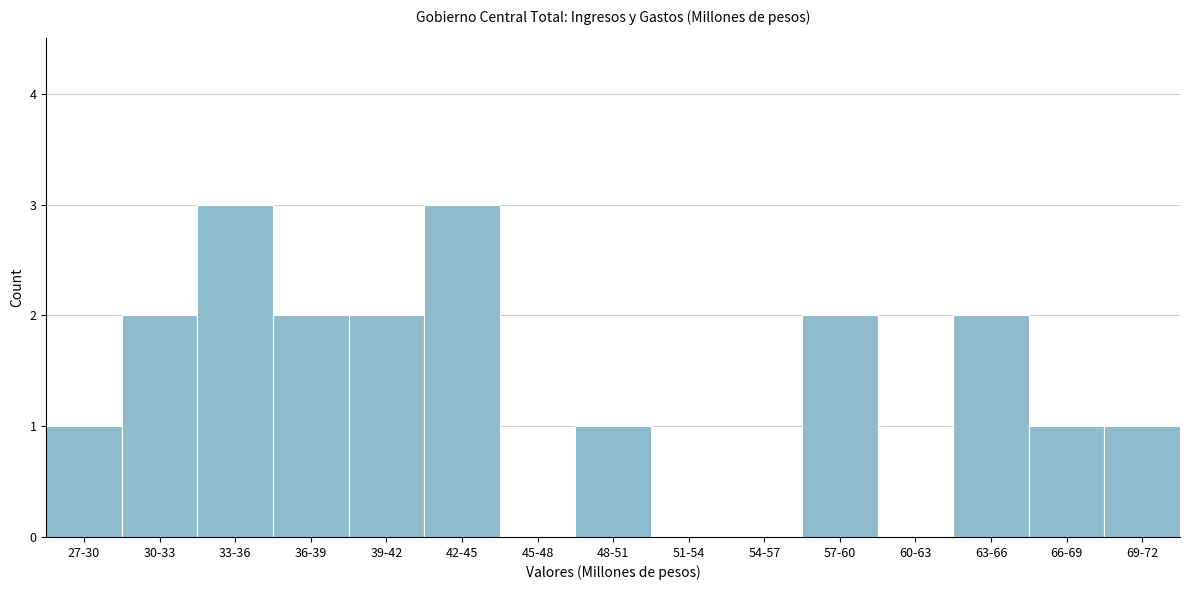

Reading right to left, what are all the values shown in this chart?

69-72=1	66-69=1	63-66=2	60-63=0	57-60=2	54-57=0	51-54=0	48-51=1	45-48=0	42-45=3	39-42=2	36-39=2	33-36=3	30-33=2	27-30=1